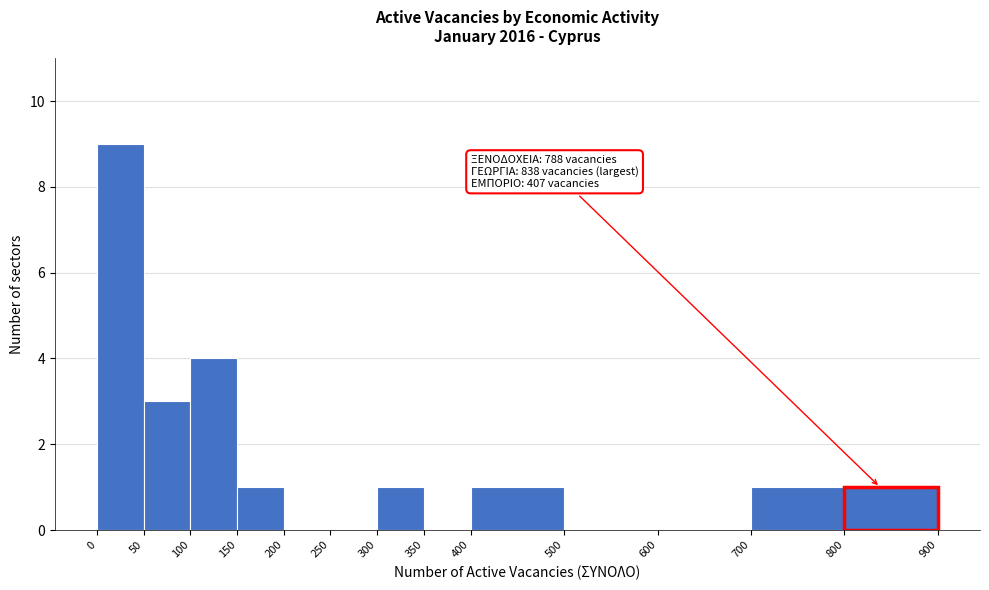

Which range on the x-axis has the tallest bar?

0 to 50